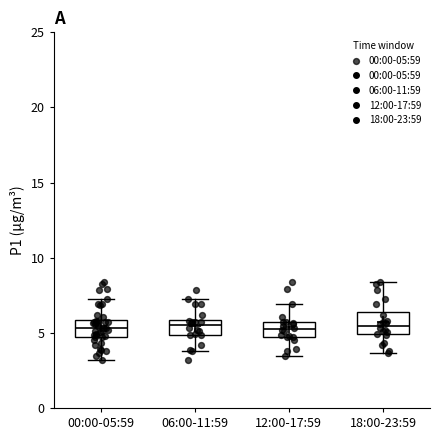

Reading left to right, transcribe this box plot: for each box, give where its median line is, the range the box spans, and where its two whiskers end, as read against the y-axis. The values are not printed on the chart, so give them approximately, as read against the axis.

00:00-05:59: median 5.5, box 4.5 to 6.0, whiskers 3.0 to 7.0
06:00-11:59: median 5.5, box 5.0 to 6.0, whiskers 4.0 to 7.0
12:00-17:59: median 5.5 (inside the box), box 4.5 to 5.5, whiskers 3.5 to 7.0
18:00-23:59: median 5.5, box 5.0 to 6.5, whiskers 3.5 to 8.5